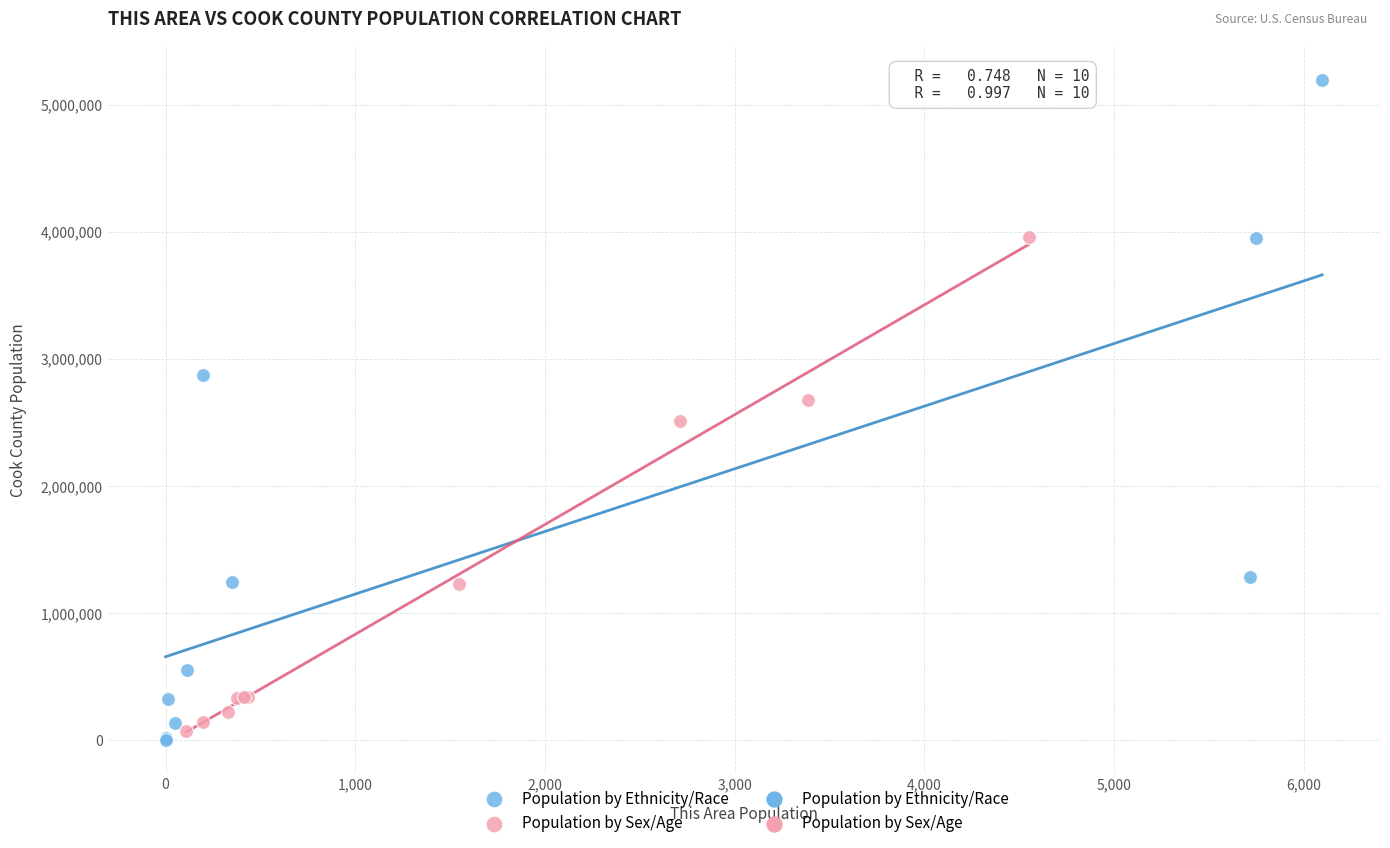

Which series has the largest Y range (max minus min)?

Population by Ethnicity/Race